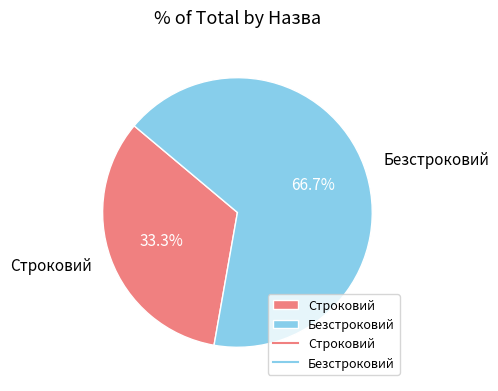

What percentage is the Строковий slice, to the nearest percent?

33%